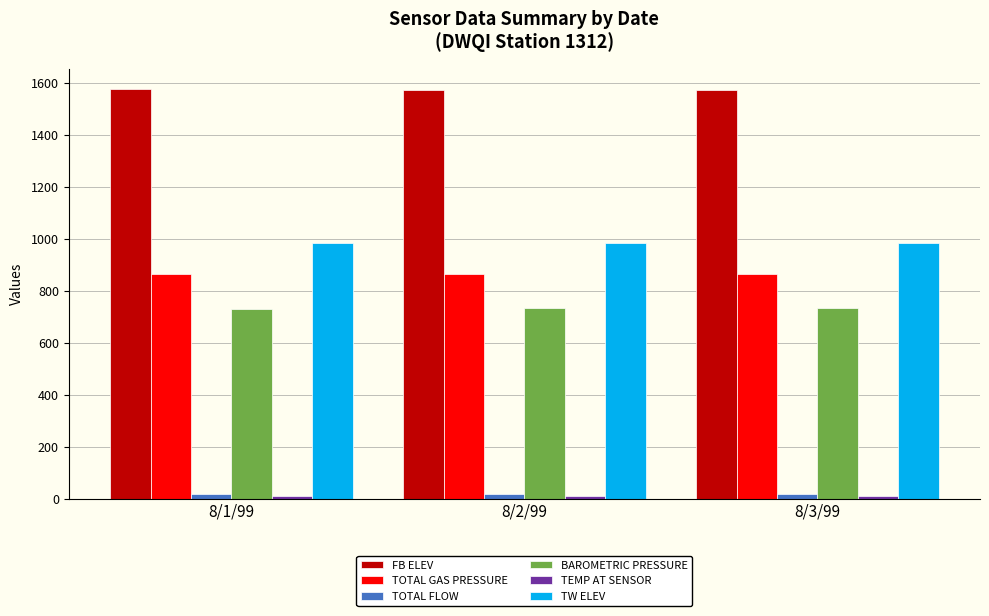

The TW ELEV series shows 983.2 at 8/2/99. True or false?

True